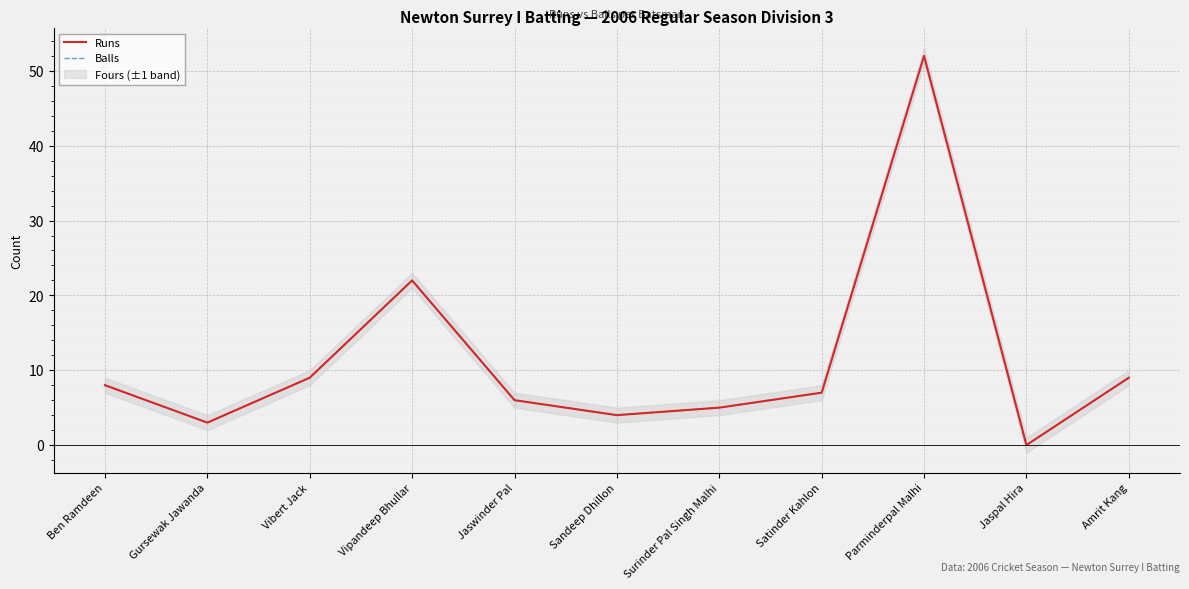

What is the label of the 5th point from the left?

Jaswinder Pal